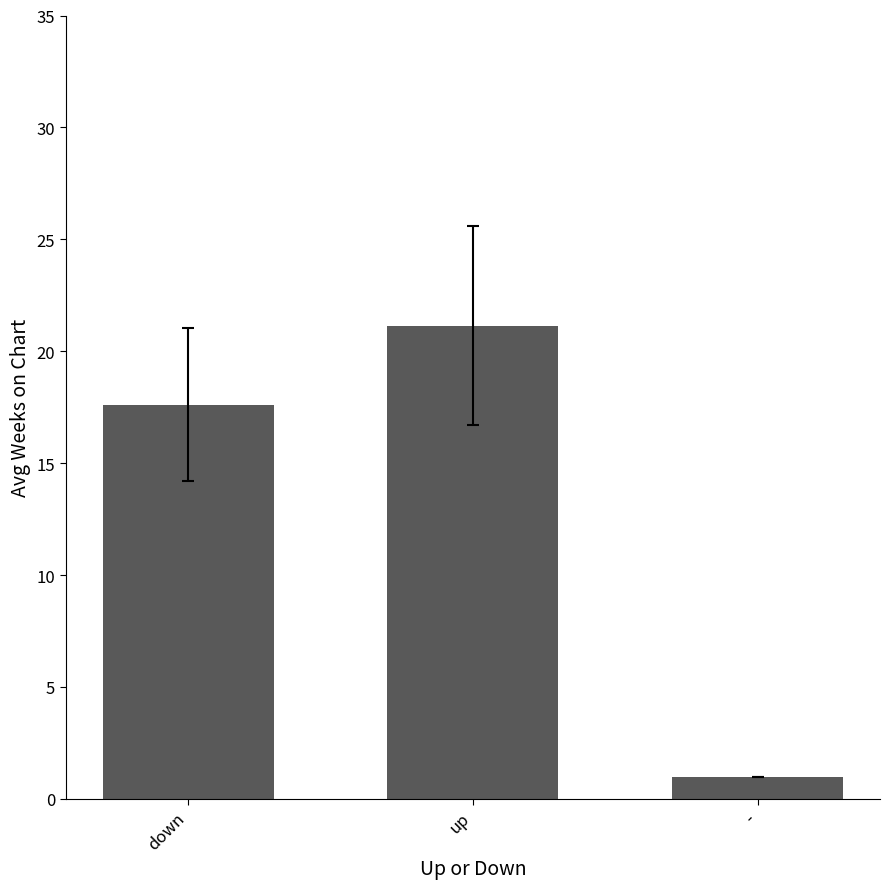

What is the sum of the values at up and down?

38.8